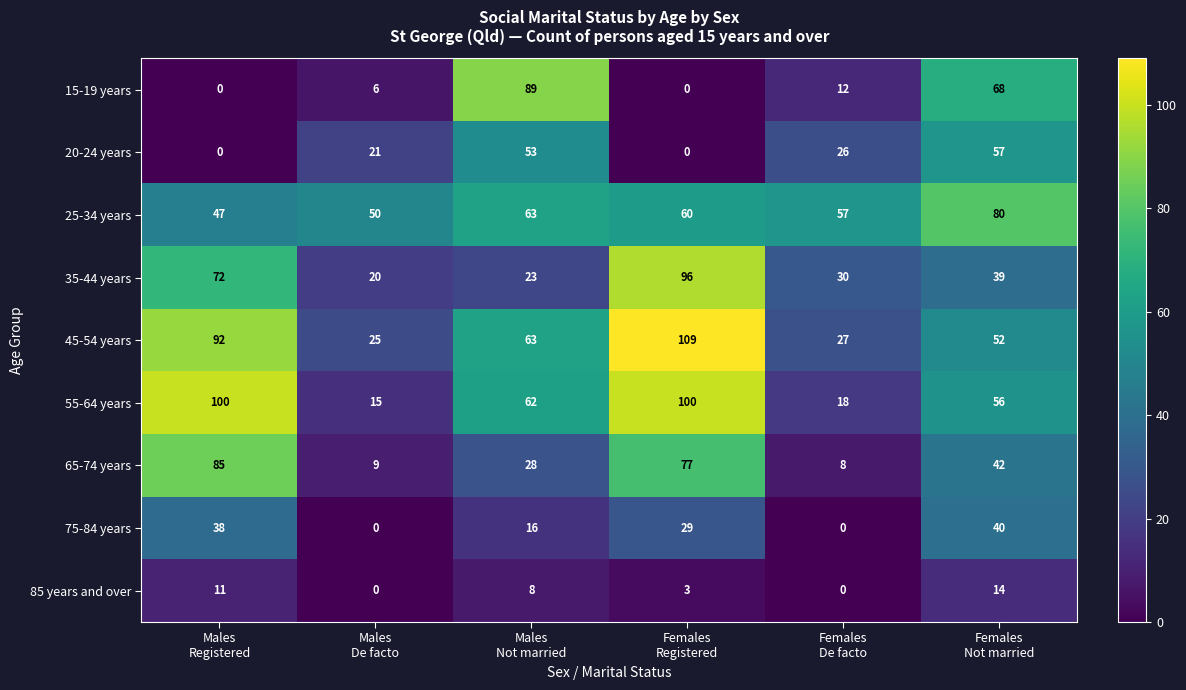

How many data points does each series have?

6